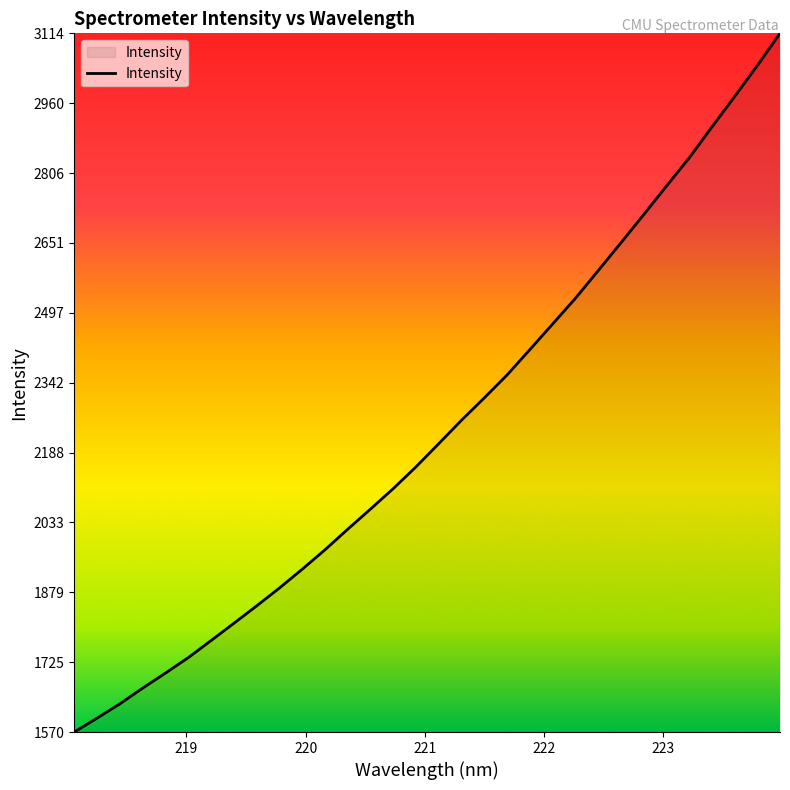

What is the difference between the maximum and minimum values?

1544.4